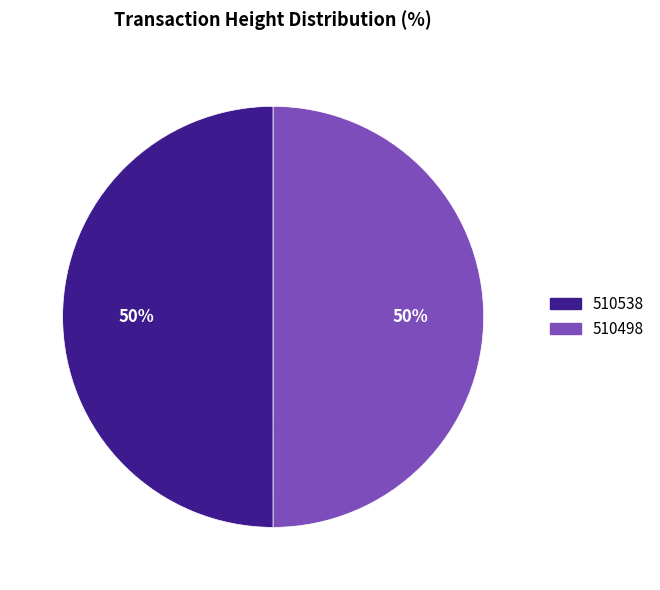

What is the ratio of the value at 510498 to the value at 510538?

1.0